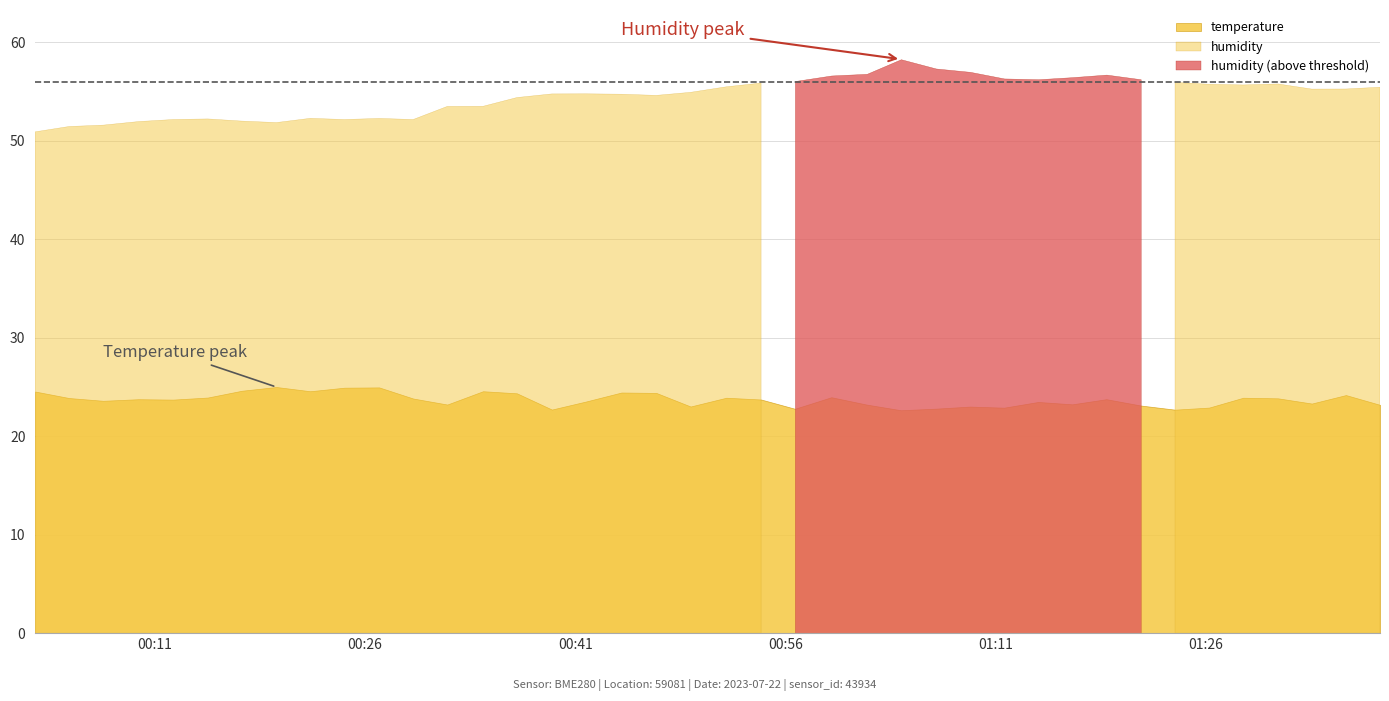

What is the approximate value of humidity at 11?

52.1